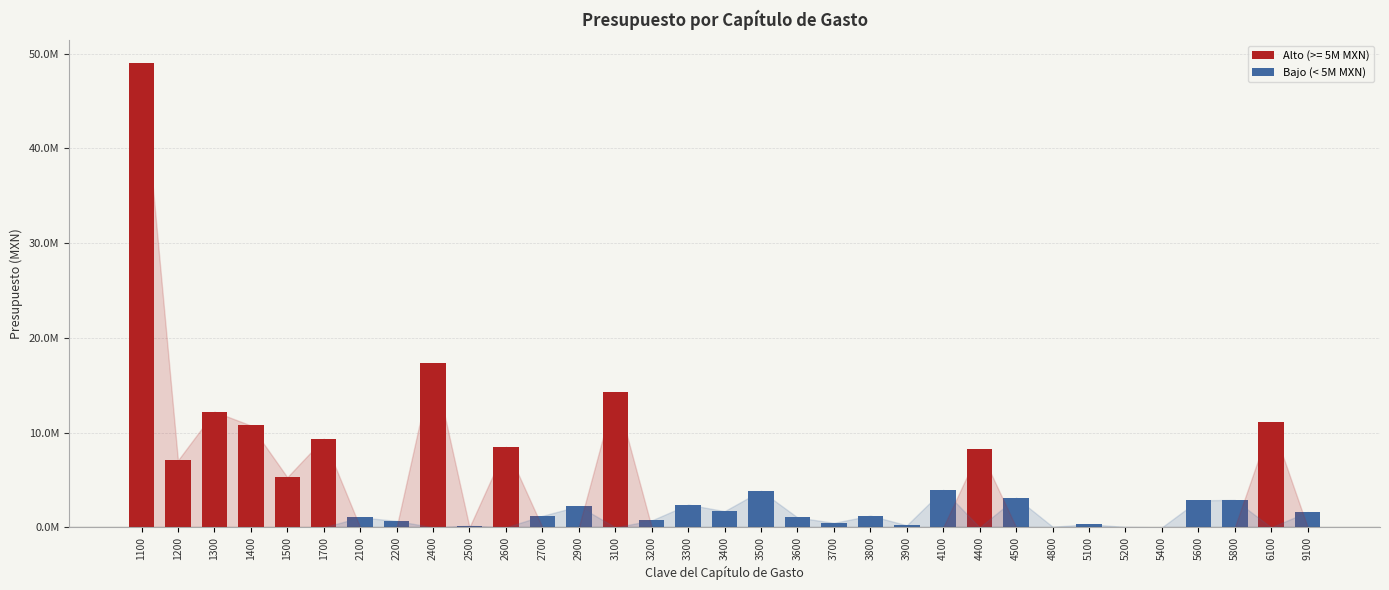

What is the difference between the values at 3700 and 4500?

2665954.9